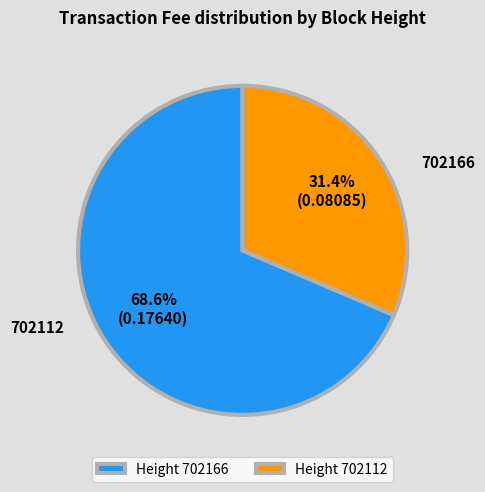

How many slices are in this pie chart?

2